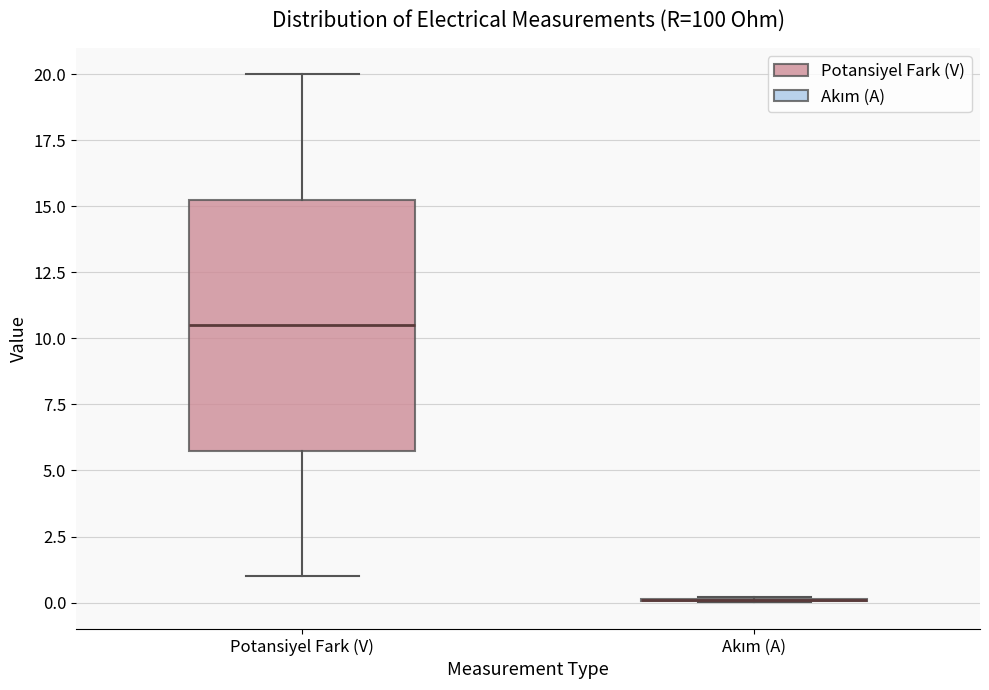

Where does the upper whisker of the box for Potansiyel Fark (V) end on the y-axis? The values are not printed on the chart, so give them approximately, as read against the axis.

20.0